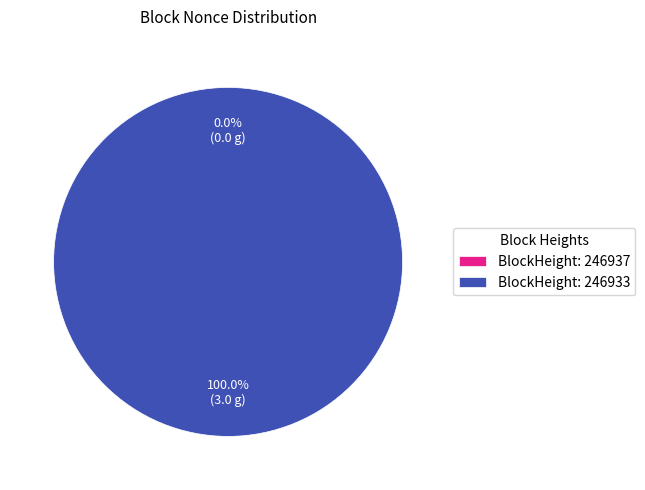

How many segments does this pie chart have?

2